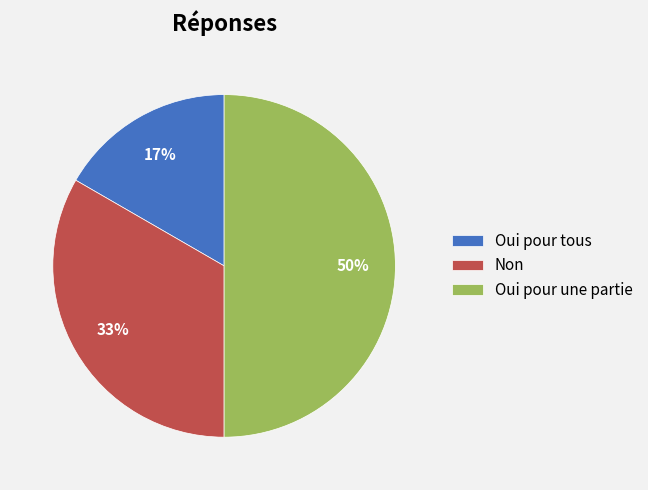

Do Oui pour une partie and Oui pour tous together represent more than half of the pie?

Yes